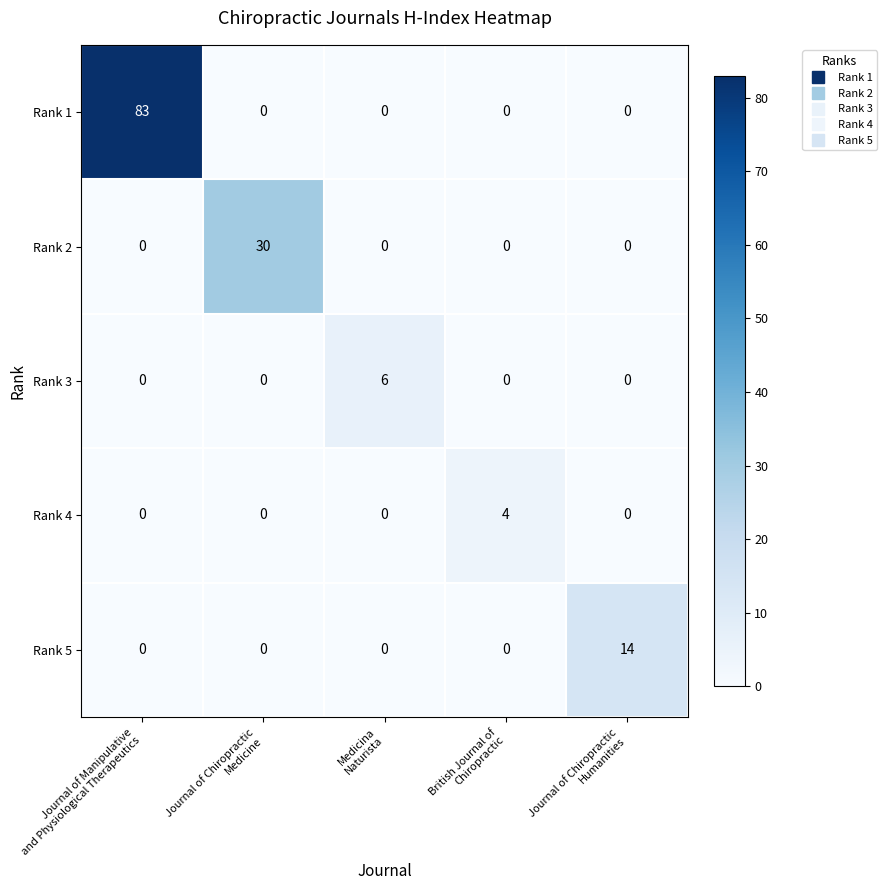

How many data points in Rank 4 are above 0?

1